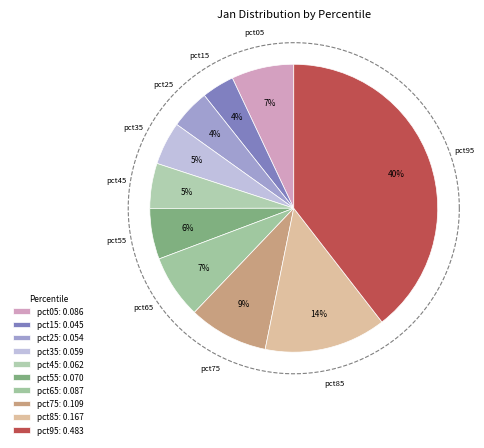

To the nearest percent, what percentage of the pie is pct25?

4%